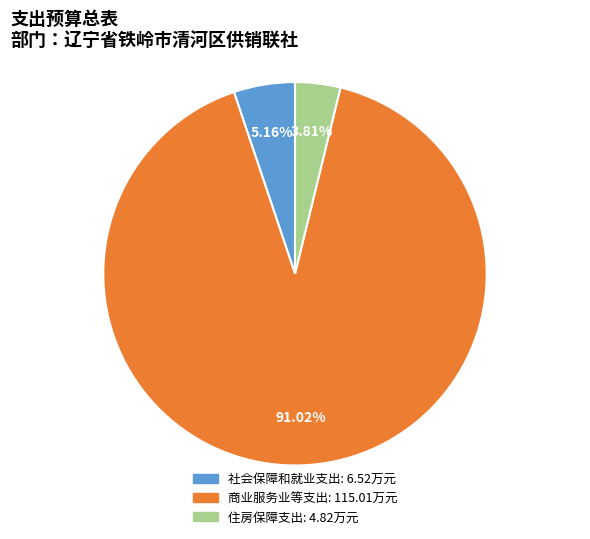

To the nearest percent, what is the difference between the 商业服务业等支出 and 住房保障支出 slice percentages?

87%